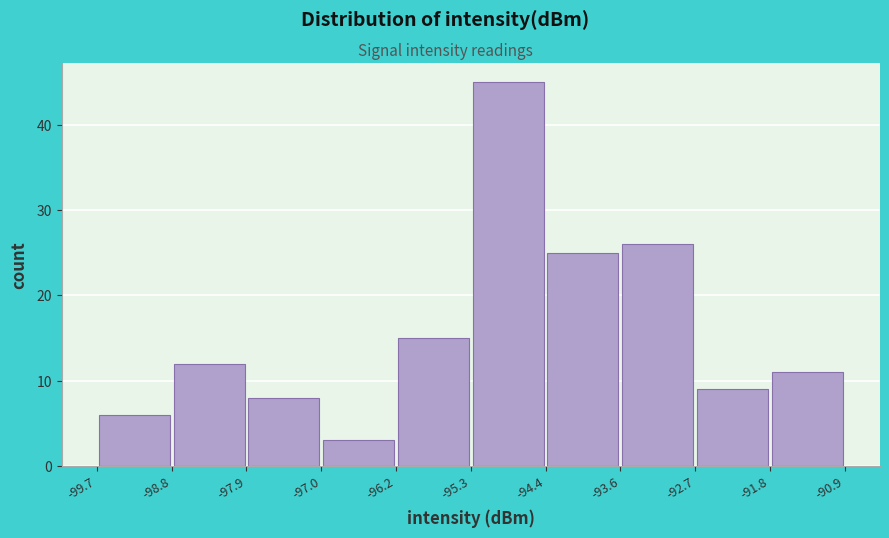

Reading left to right, transcribe this chart: for each bar, give the range it covers on the x-axis and its height. The values are not printed on the chart, so give them approximately, as read against the axis.

-99.7 to -98.8: 6
-98.8 to -97.9: 12
-97.9 to -97.0: 8
-97.0 to -96.2: 3
-96.2 to -95.3: 15
-95.3 to -94.4: 45
-94.4 to -93.6: 25
-93.6 to -92.7: 26
-92.7 to -91.8: 9
-91.8 to -90.9: 11